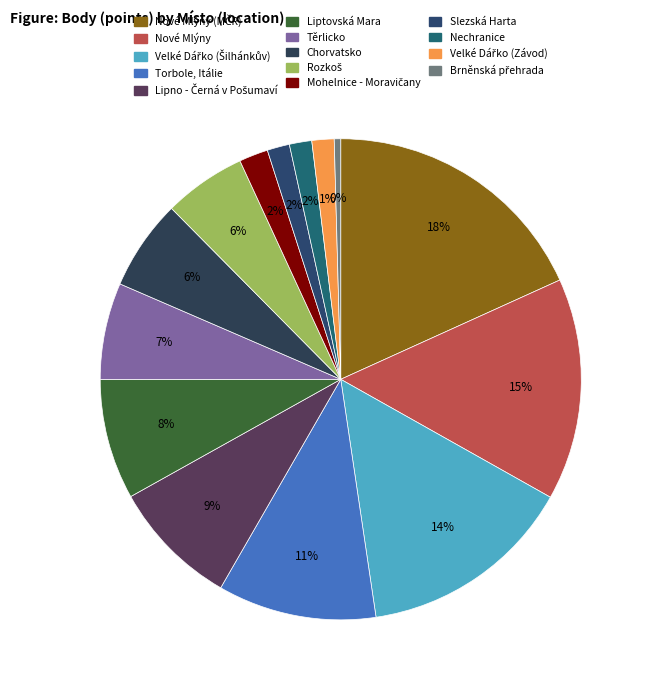

Is it true that Slezská Harta is 12% of the pie?

False